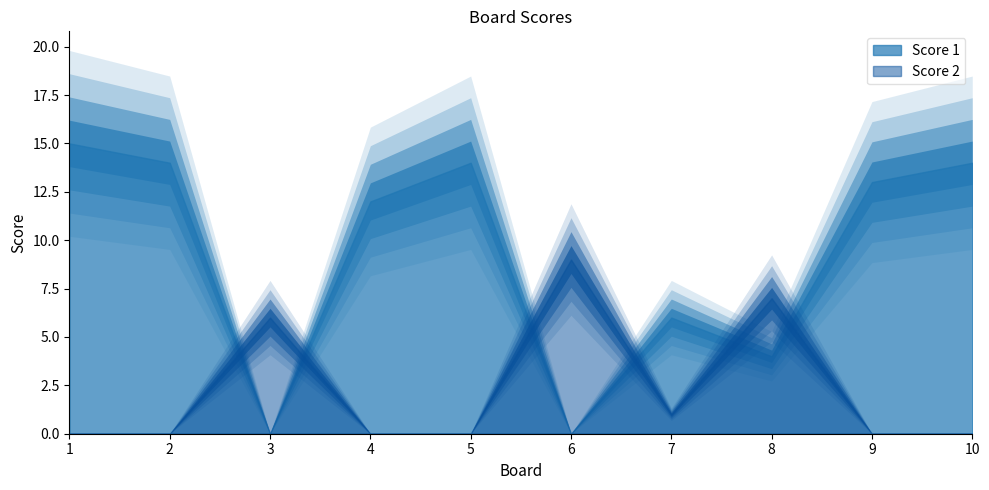

Reading left to right, extract all data points from this chart.

Score 1: 15	14	0	12	14	0	6	4	13	14
Score 2: 0	0	6	0	0	9	1	7	0	0